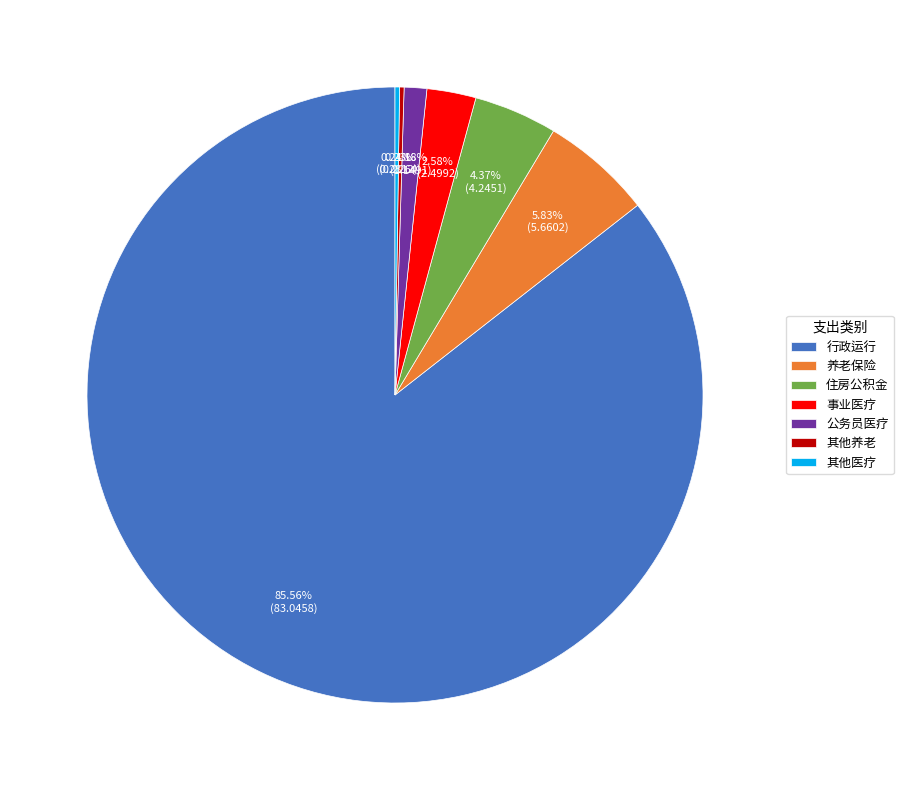

Is there any slice that represents more than half of the pie?

Yes